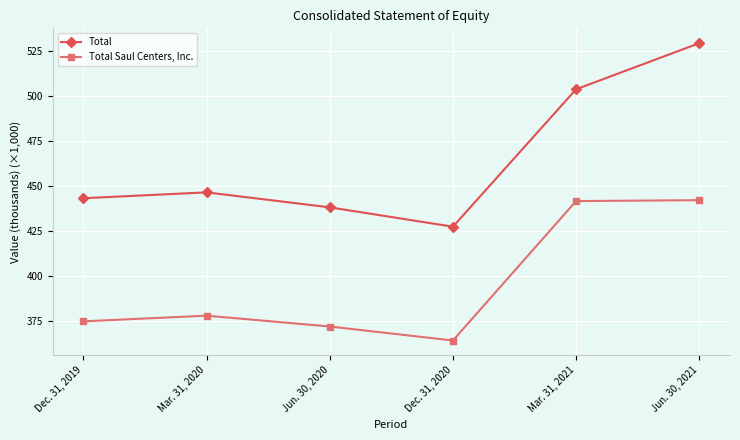

True or false: Total and Total Saul Centers, Inc. intersect in this chart.

False